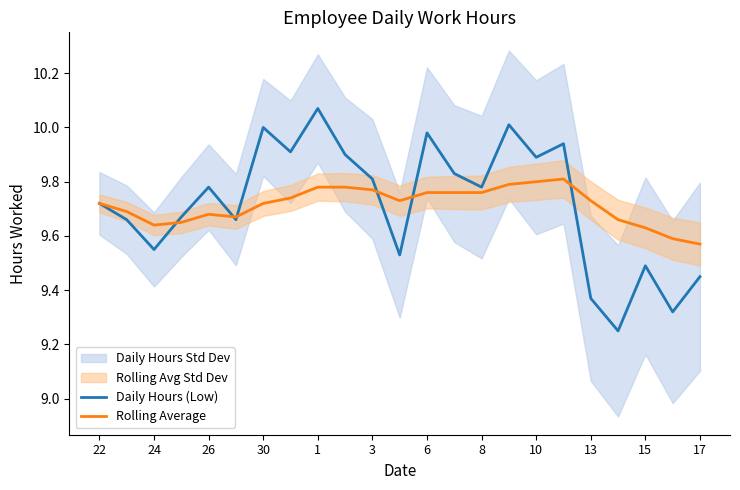

Is it true that Daily Hours (Low) equals 13.1 at 8?

False